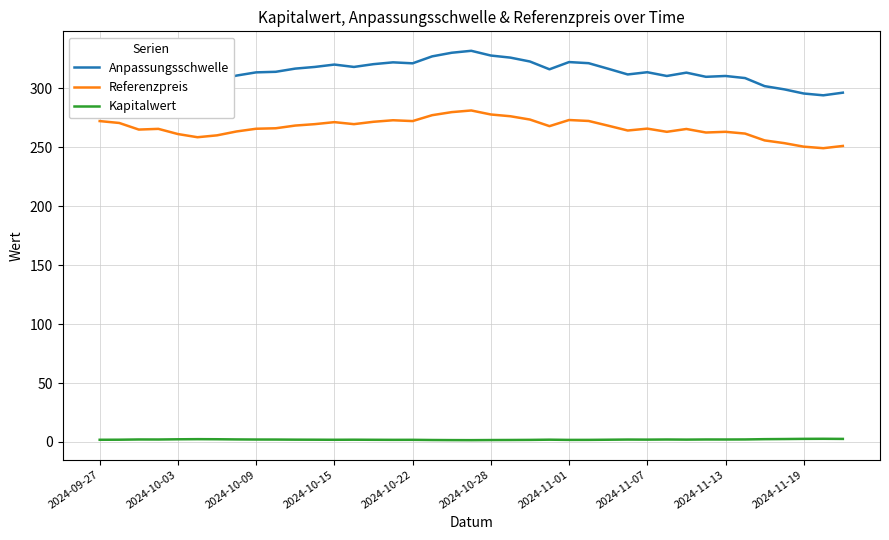

What is the difference between the second highest and minimum values in the Anpassungsschwelle series?

36.1